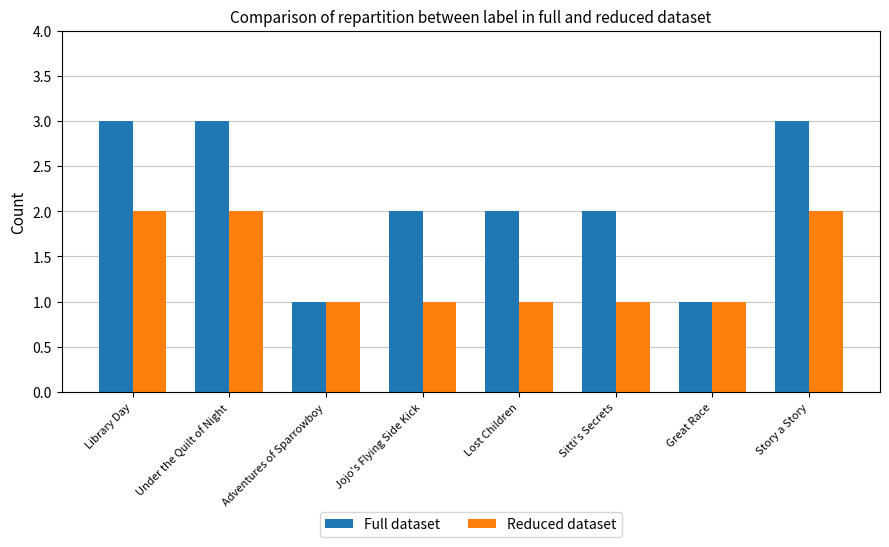

What is the minimum value for Full dataset?

1